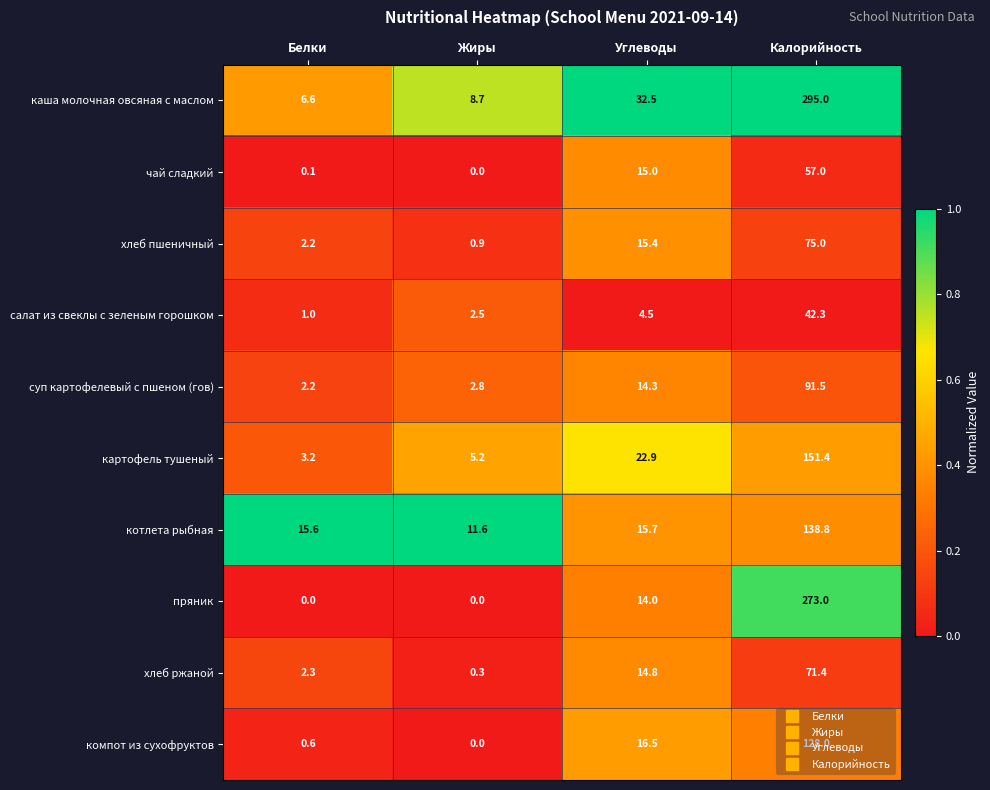

Where does the хлеб ржаной series first go above 14?

Углеводы